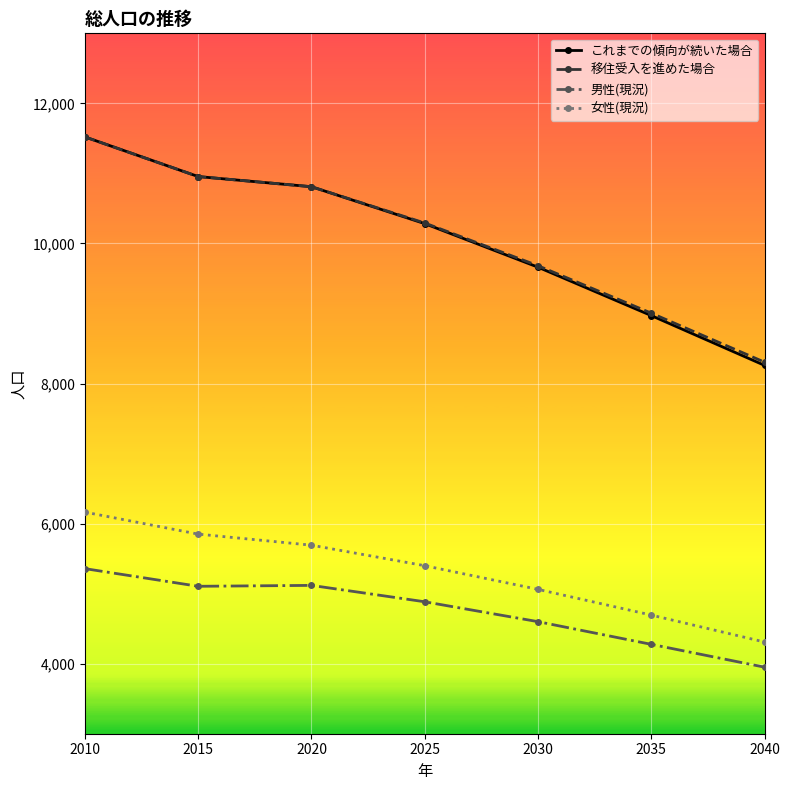

At which category is the sum across all series the highest?

2010